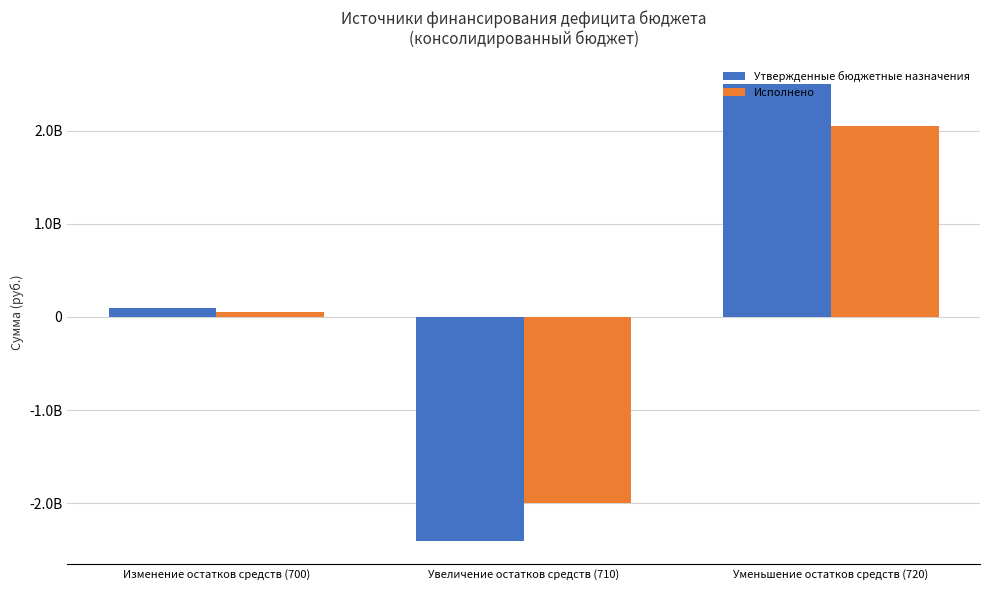

Where does the Утвержденные бюджетные назначения series first go above 95652939?

Изменение остатков средств (700)